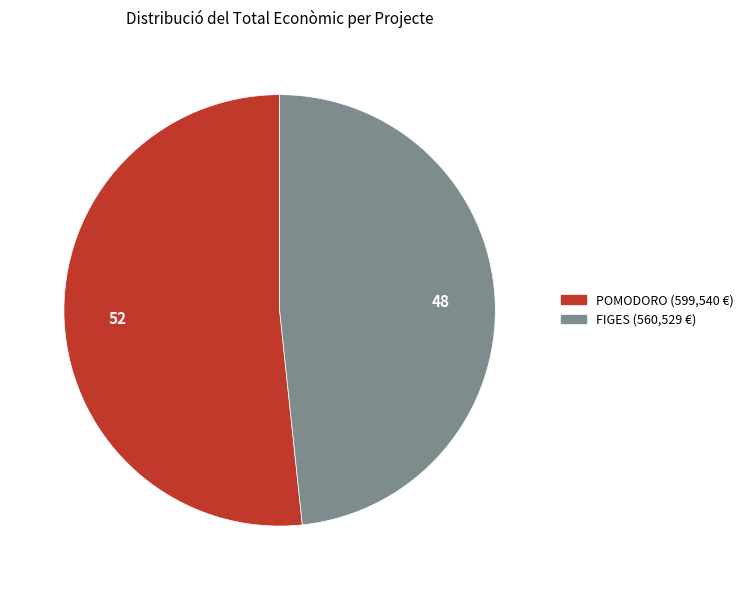

Combined, do POMODORO (599,540 €) and FIGES (560,529 €) account for over 50%?

Yes